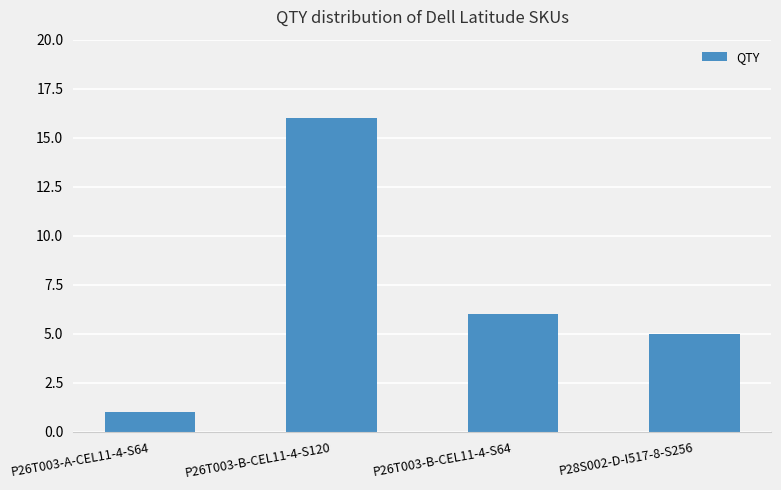

At which category does the chart reach its peak across all series?

P26T003-B-CEL11-4-S120